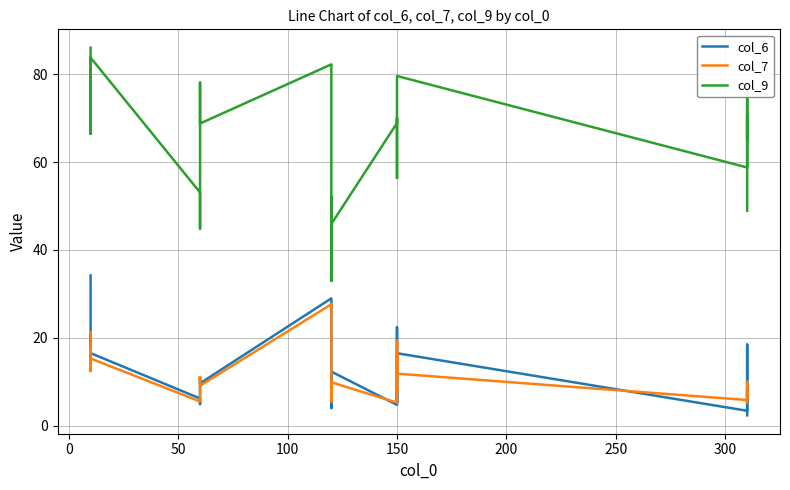

How many interior local valleys does the col_6 series have?

8